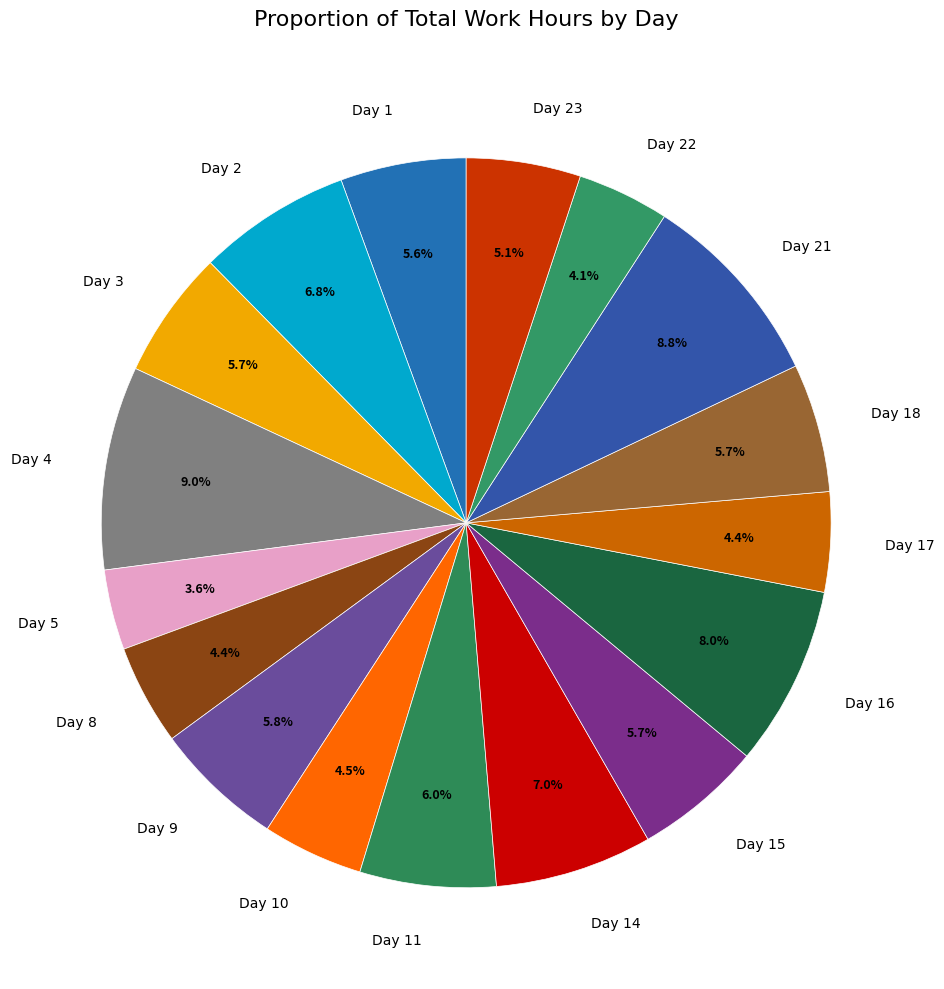

To the nearest percent, what is the average slice percentage?

6%